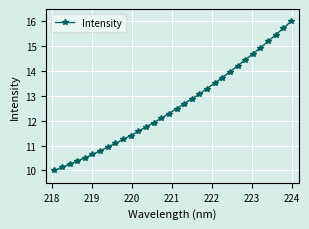

What is the sum of all values?

403.3